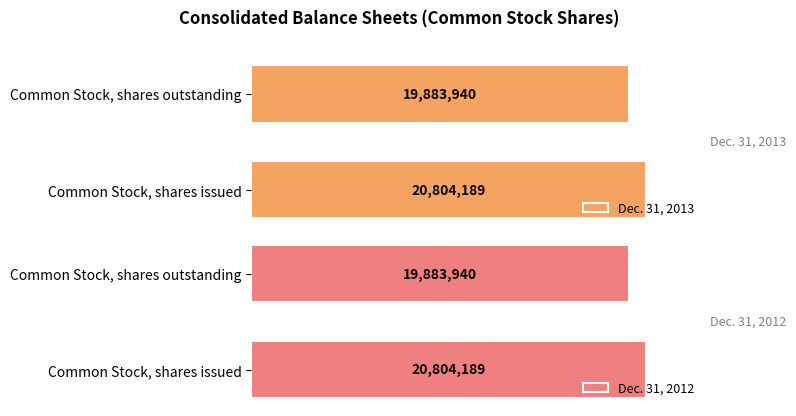

The value of Dec. 31, 2012 at 1 is 5838201. True or false?

False